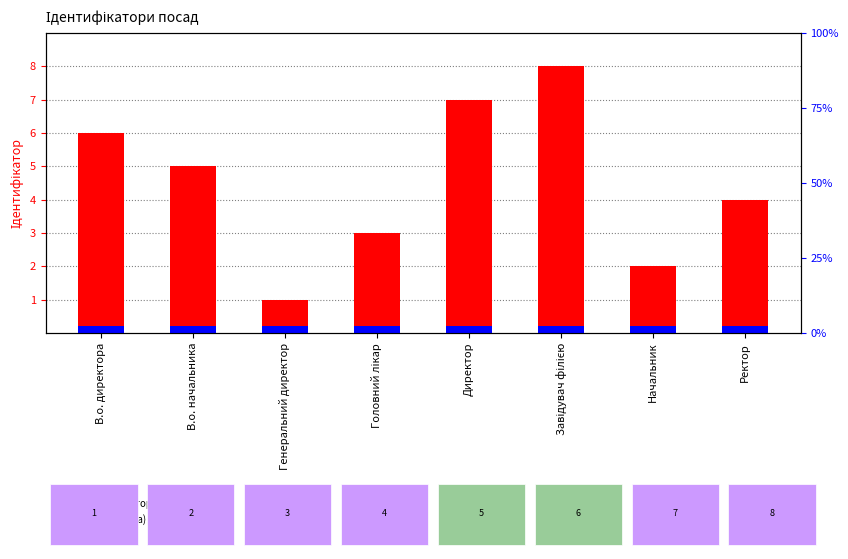

The Ідентифікатор series shows 5.0 at В.о. начальника. True or false?

True